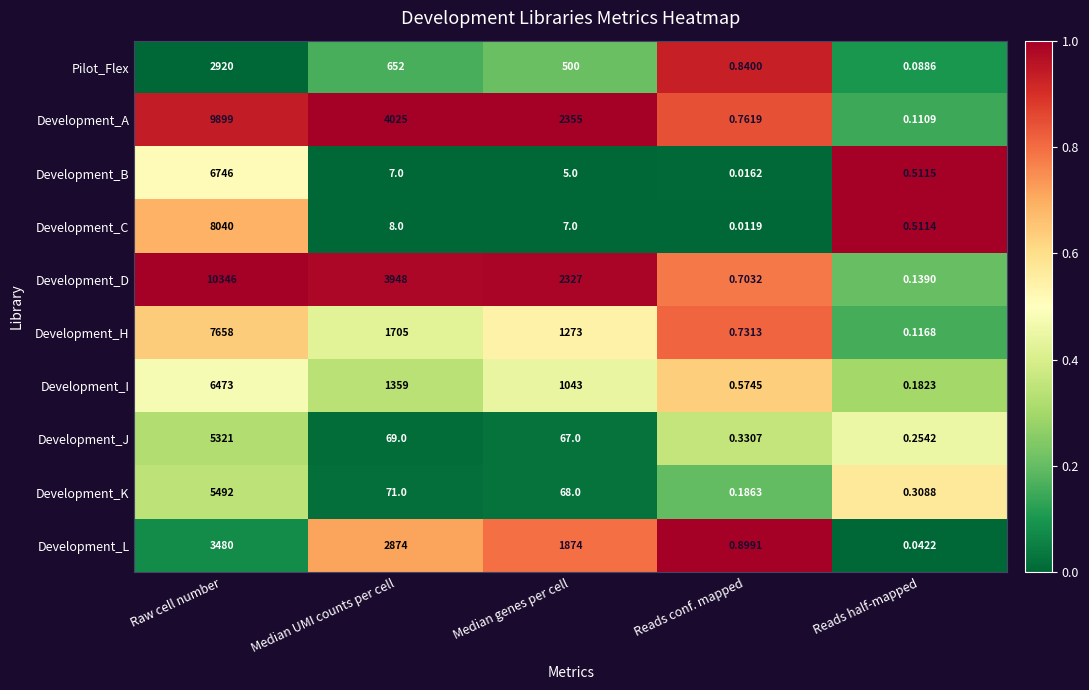

At which category does the chart reach its peak across all series?

Raw cell number